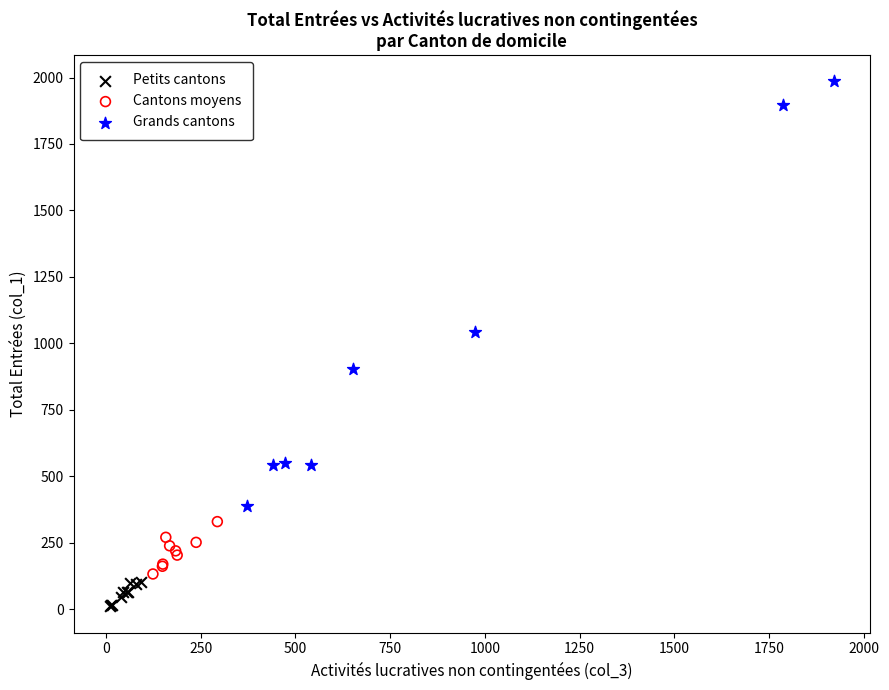

What are all the series names shown in the legend?

Petits cantons, Cantons moyens, Grands cantons